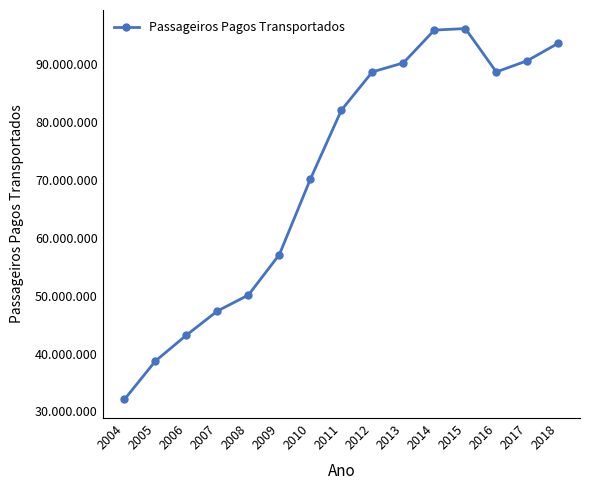

Which has a higher value, 2016 or 2009?

2016